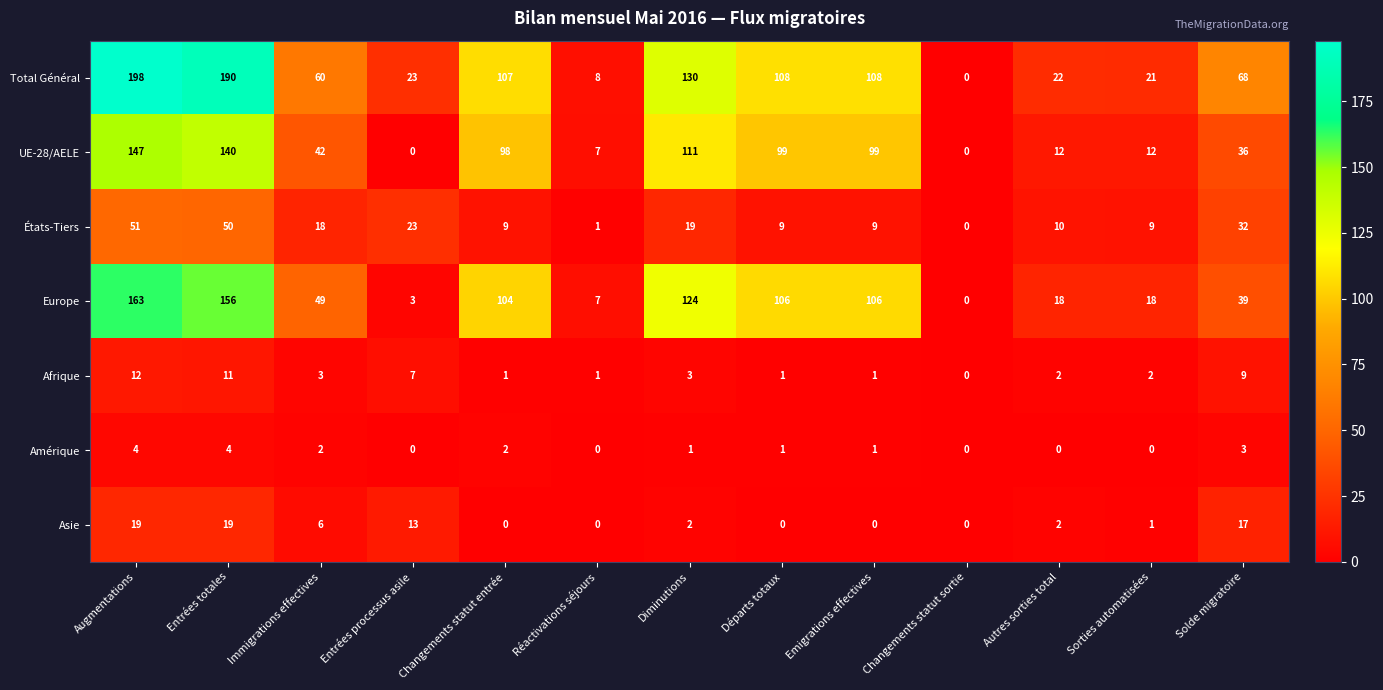

The UE-28/AELE series shows 99 at Emigrations effectives. True or false?

True